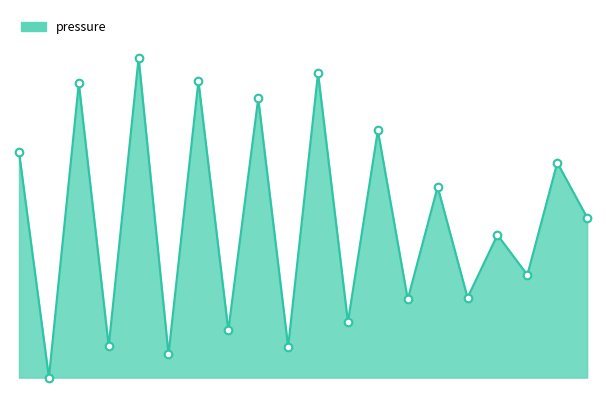

Does the chart have visible grid lines?

No